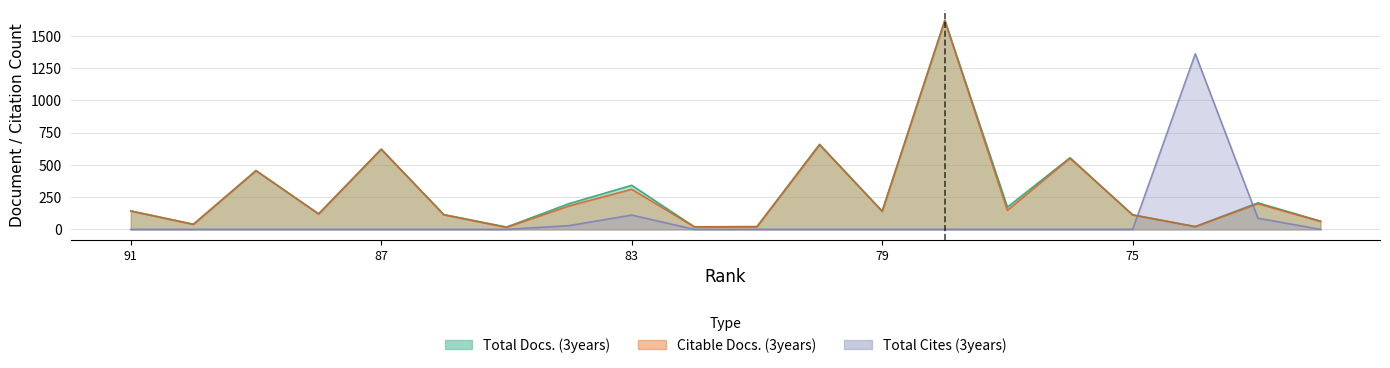

Reading left to right, transcribe all the data shown in this chart.

Total Docs. (3years): 91=143	90=40	89=456	88=121	87=622	86=115	85=18	84=200	83=342	82=20	81=22	80=660	79=142	78=1622	77=173	76=556	75=113	74=22	73=206	72=64
Citable Docs. (3years): 91=143	90=39	89=456	88=119	87=622	86=113	85=16	84=182	83=311	82=20	81=20	80=656	79=140	78=1620	77=148	76=552	75=112	74=21	73=199	72=62
Total Cites (3years): 91=0	90=0	89=0	88=0	87=0	86=0	85=0	84=29	83=111	82=0	81=0	80=0	79=0	78=0	77=0	76=0	75=0	74=1362	73=87	72=0